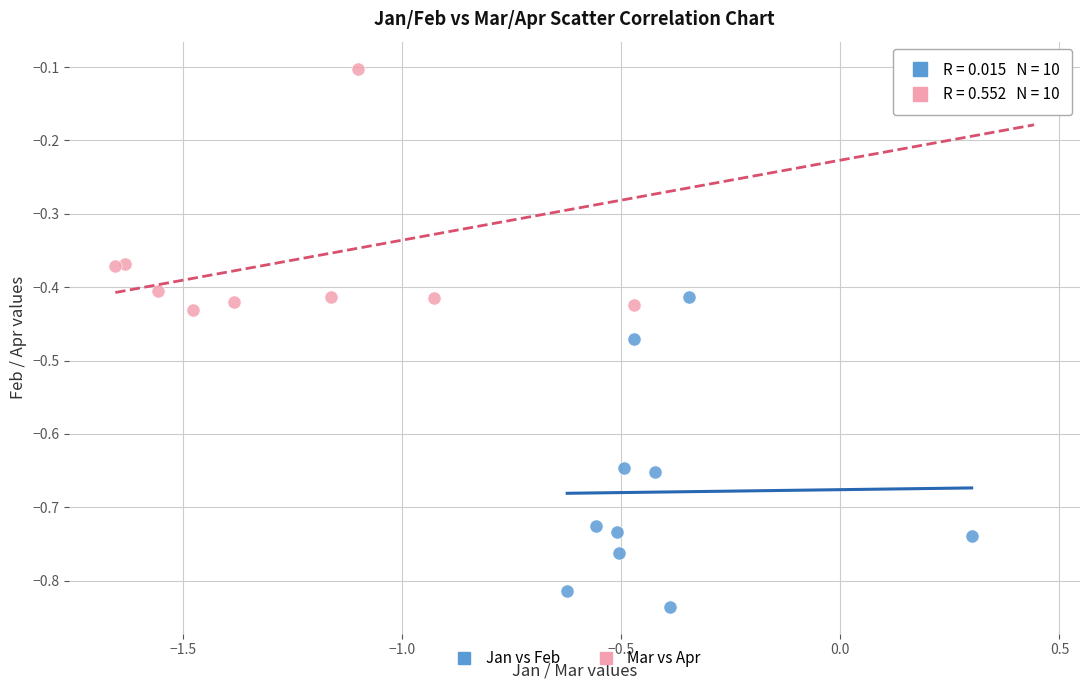

Which series reaches the maximum Y coordinate?

Mar vs Apr